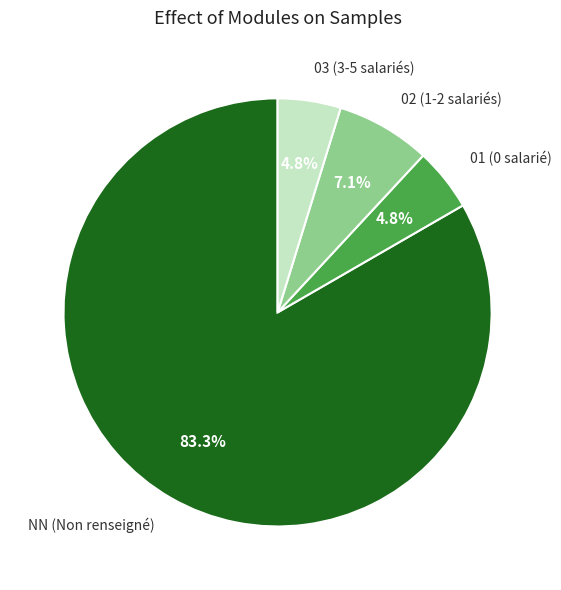

Is there a majority slice in this chart?

Yes